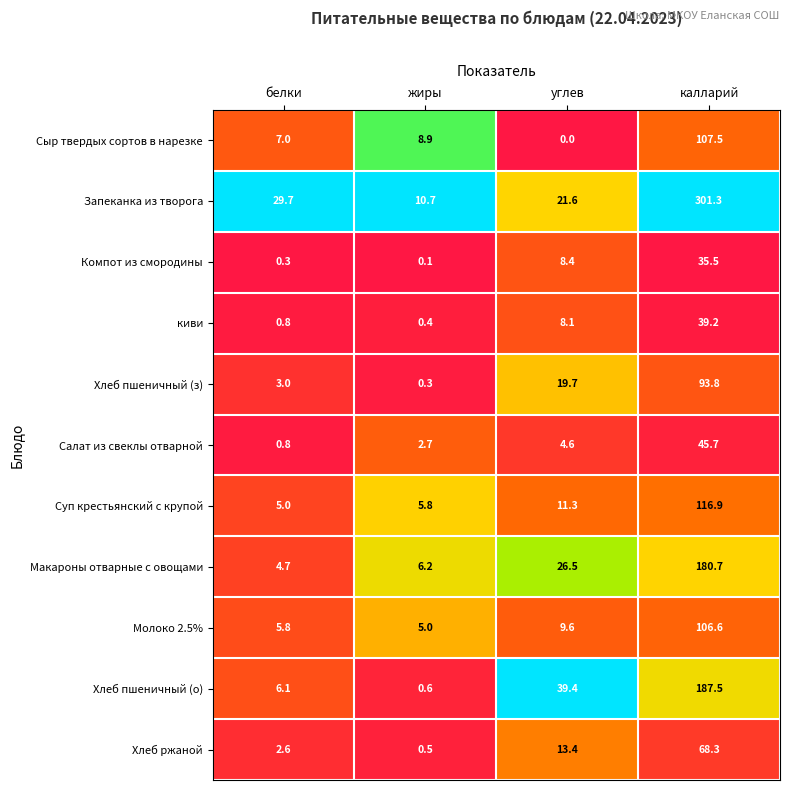

What is the approximate value of Макароны отварные с овощами at жиры?

6.2